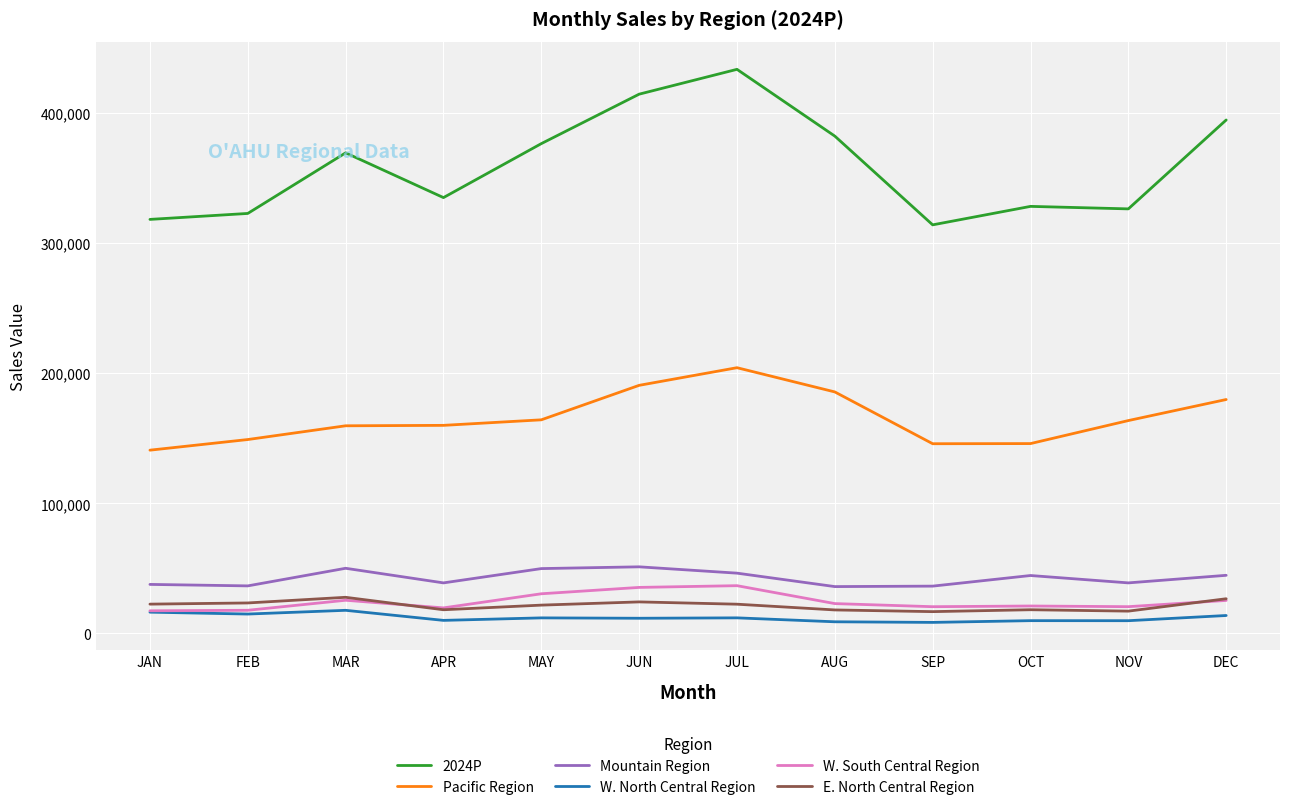

Which series changed the most between MAY and NOV?

2024P